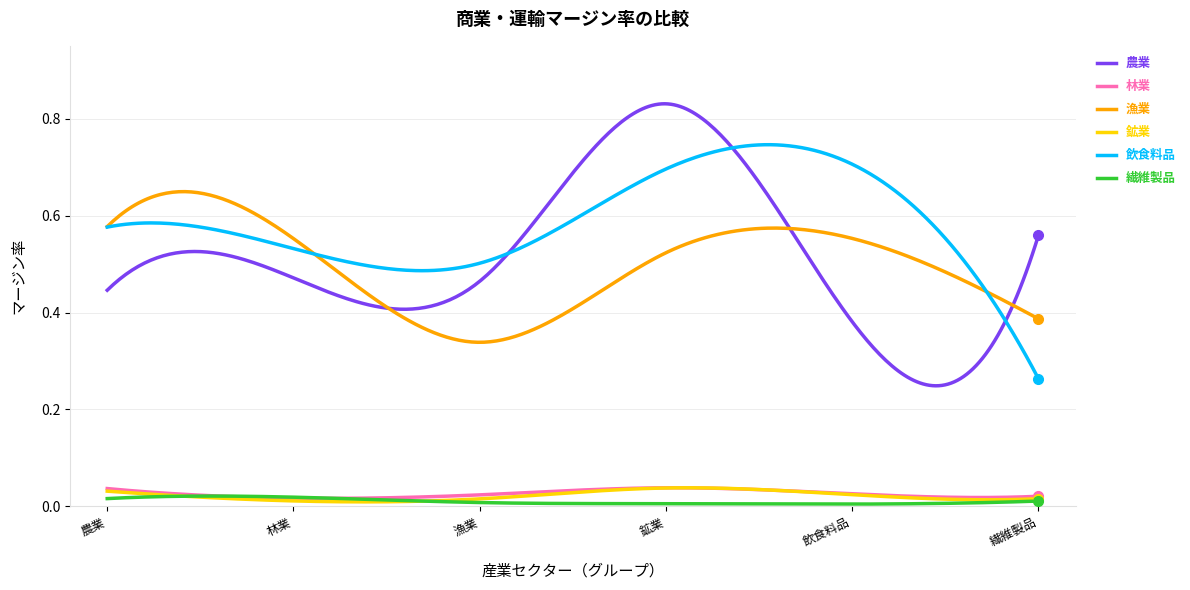

True or false: 飲食料品 and 鉱業 cross at least once.

False